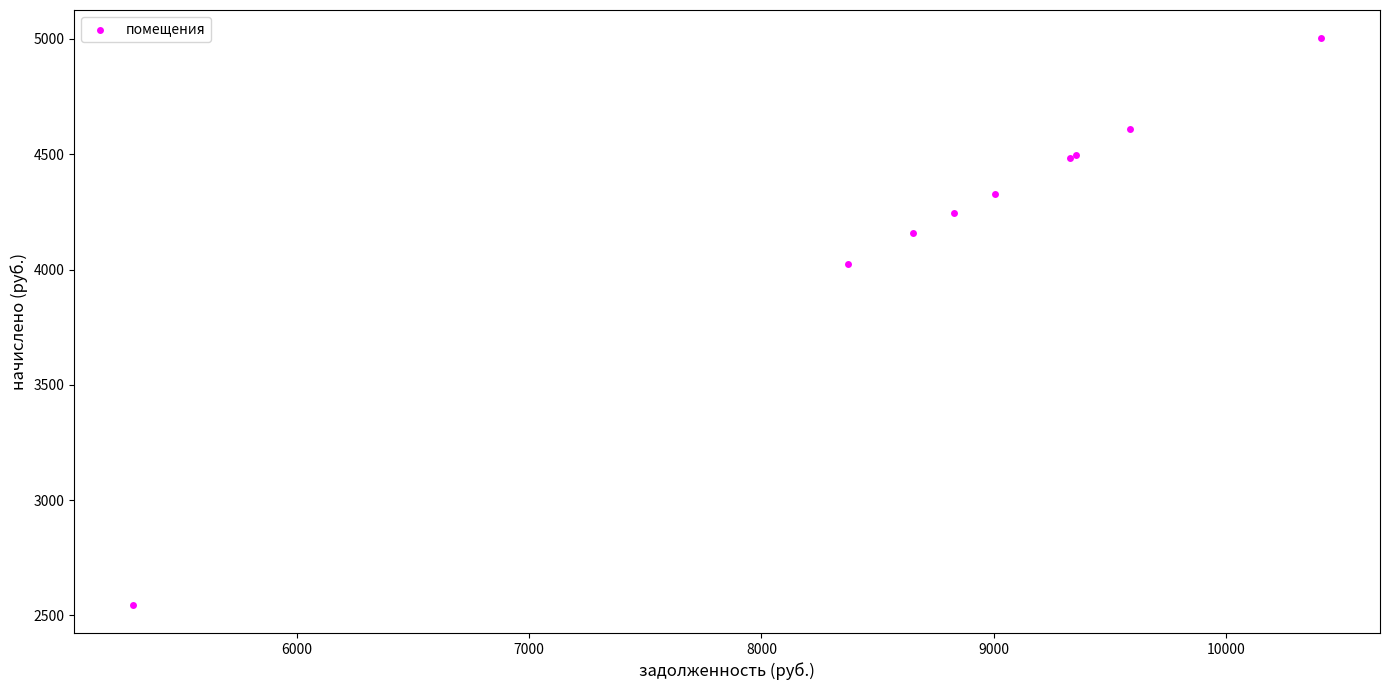

What Y value in the scatter plot is closest to 3774?

4024.1